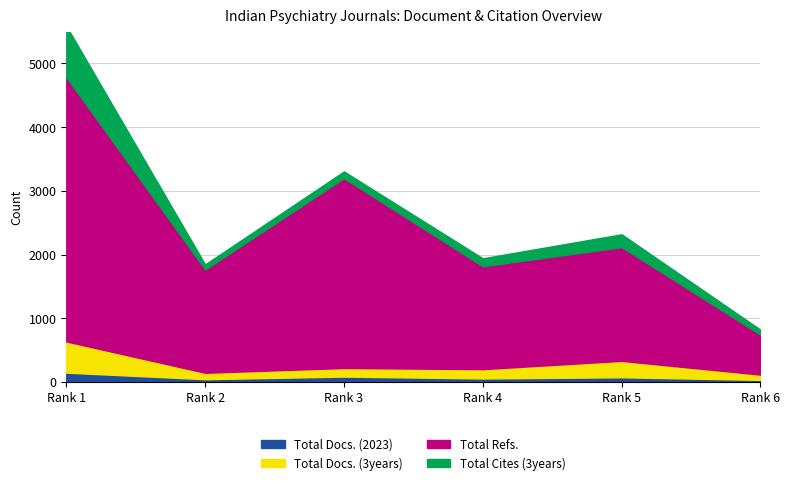

How many values in the Total Refs. series exceed 1786?

2